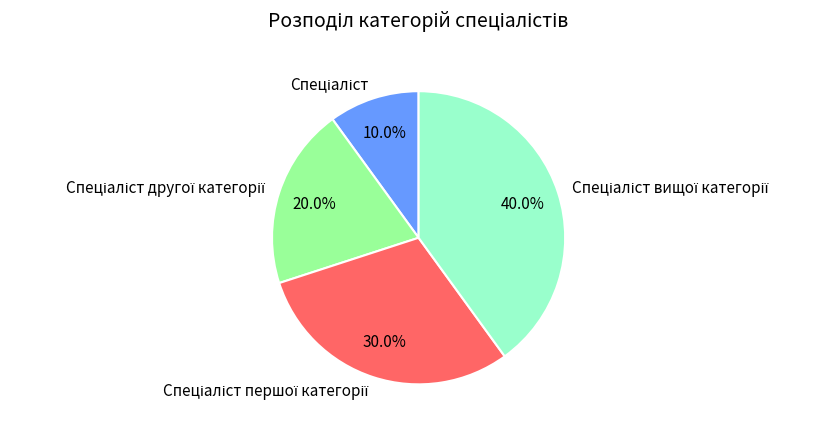

Count the number of slices in the pie.

4